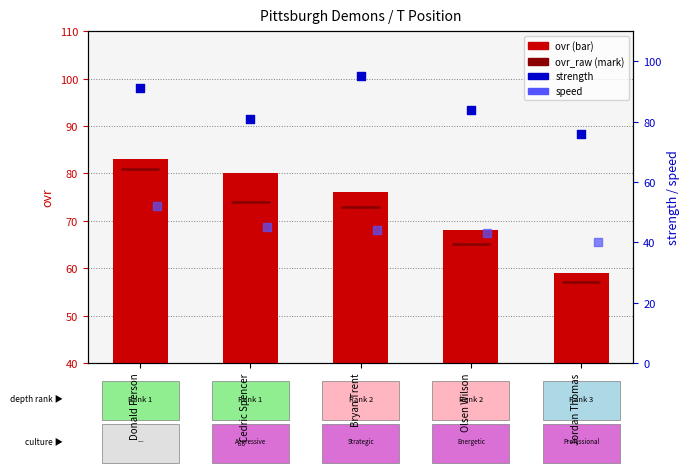

Which series has the largest Y range (max minus min)?

ovr